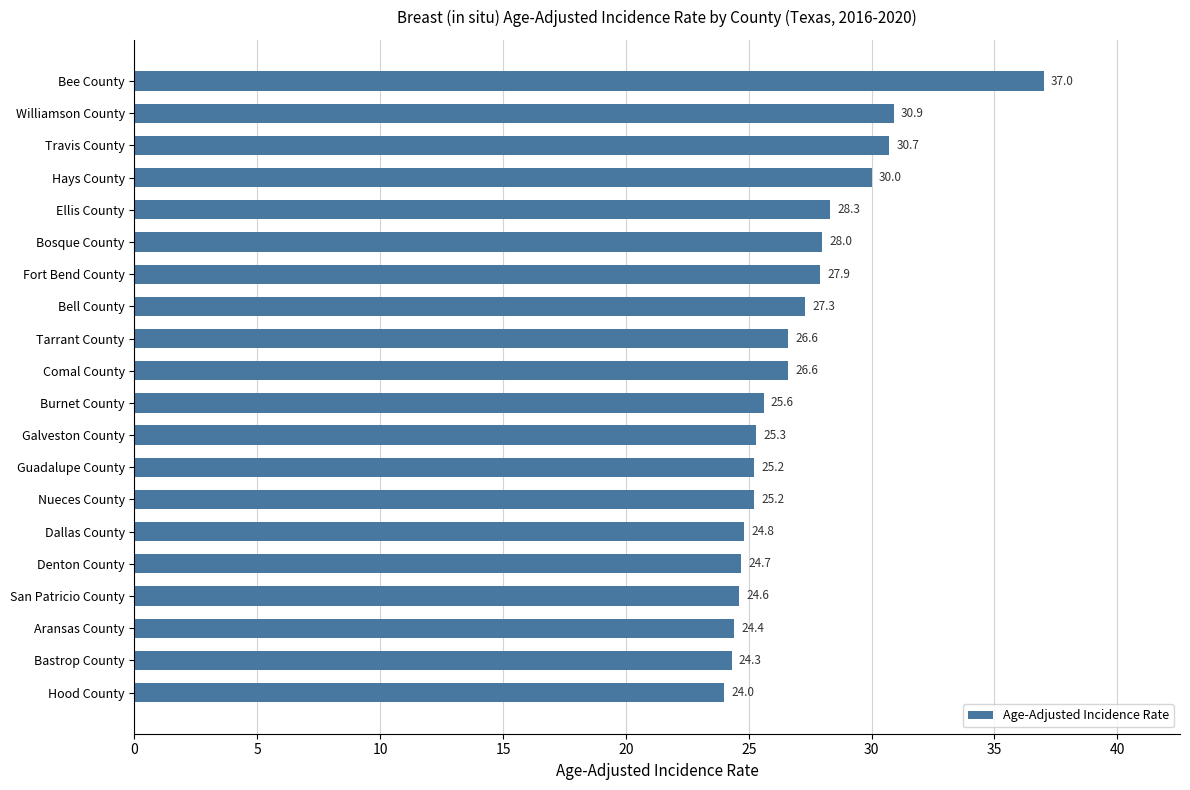

What value does the data have at Bosque County?

28.0